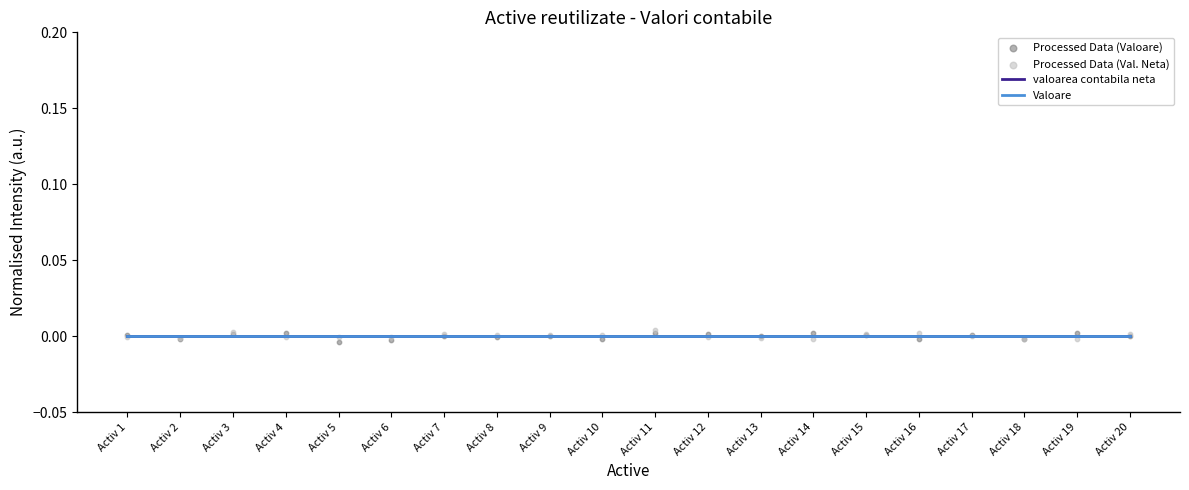

Which series contains the lowest Y value?

Processed Data (Valoare)